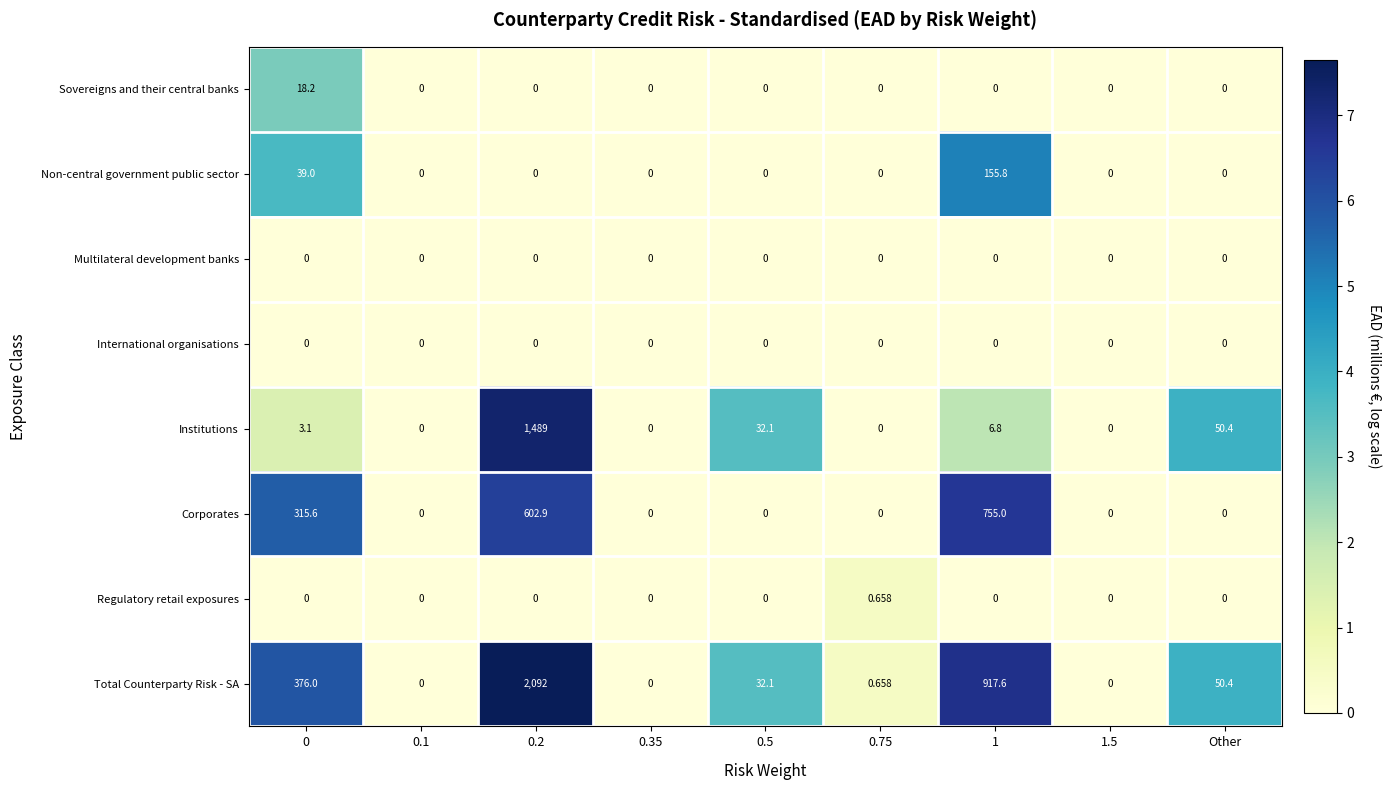

At which category is the sum across all series the highest?

0.2